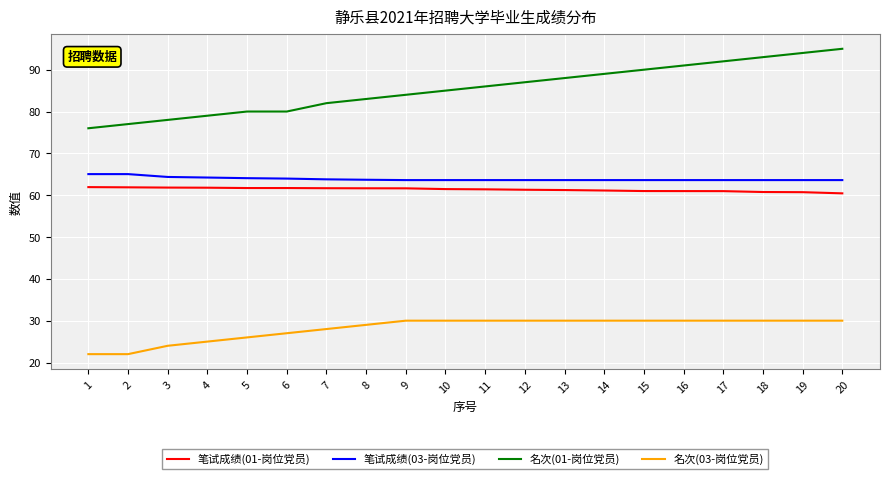

Which series has the largest range (max minus min)?

名次(01-岗位党员)